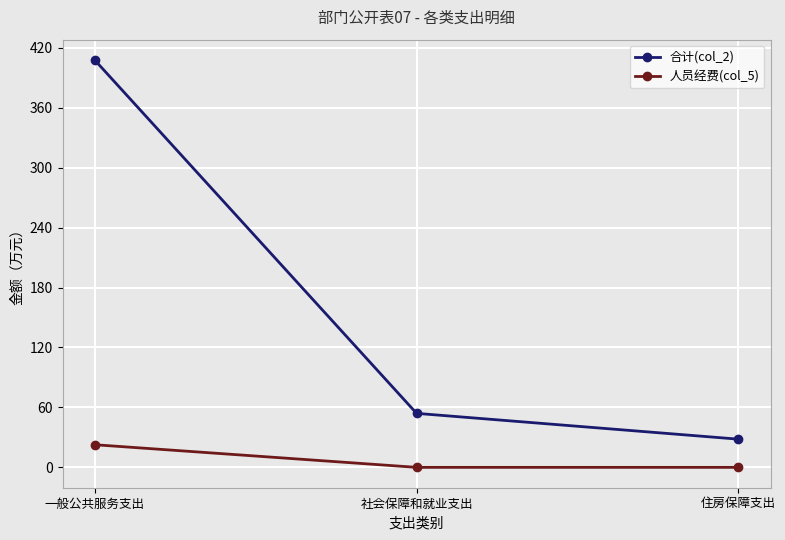

What is the difference between the 合计(col_2) values at 社会保障和就业支出 and 一般公共服务支出?

353.6